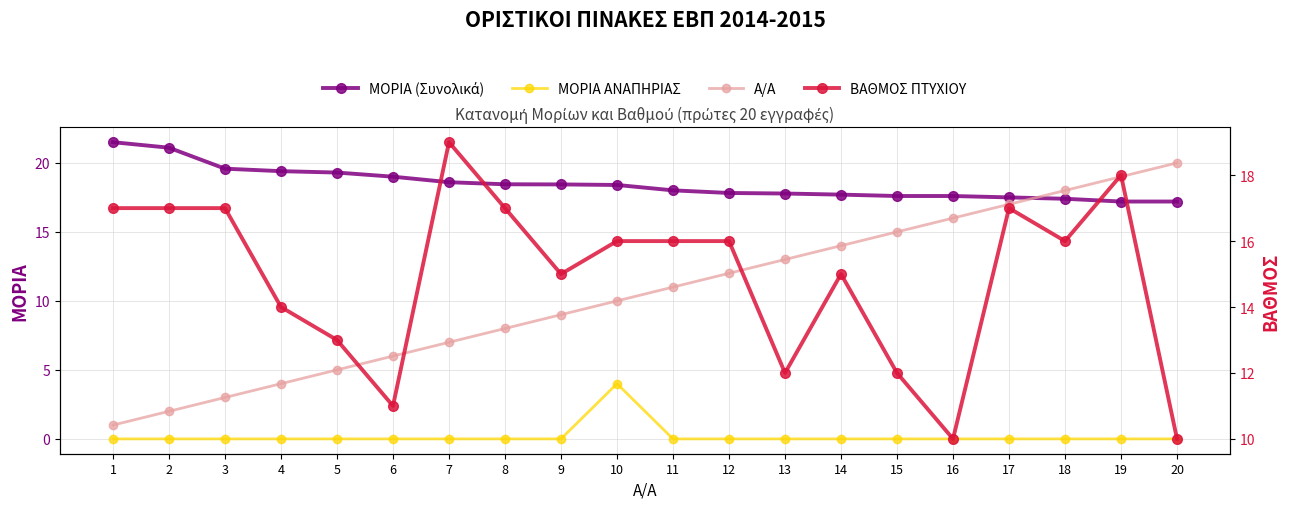

At how many categories does at least one series exceed 20?

2